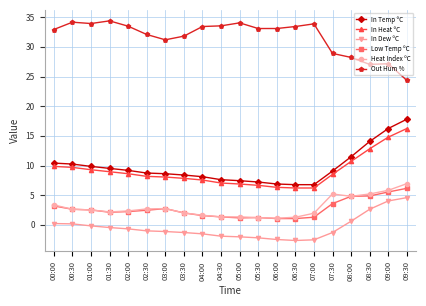

What is the label of the 3rd point from the right?

08:30